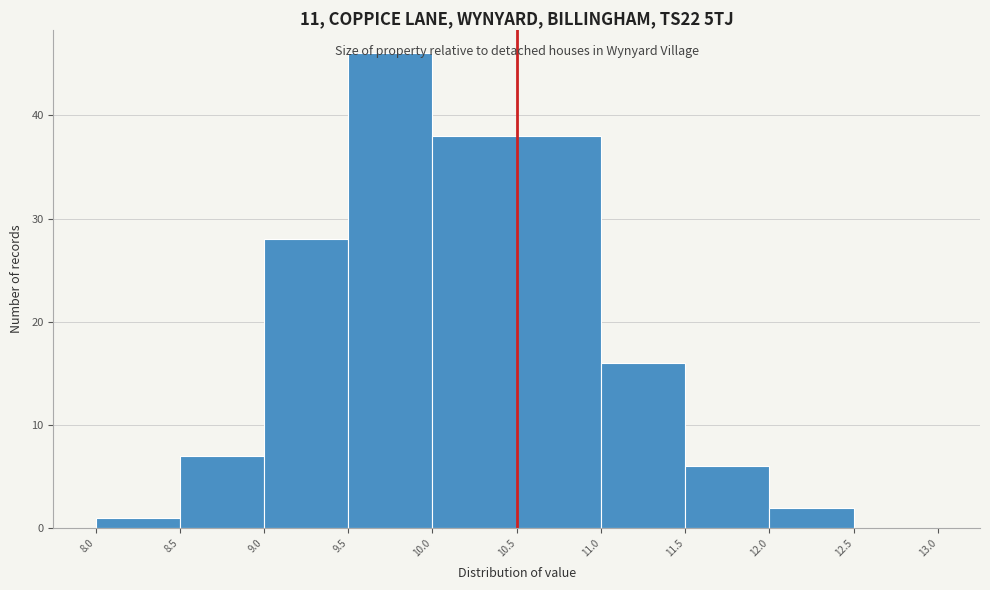

Which range on the x-axis has the tallest bar?

9.5 to 10.0